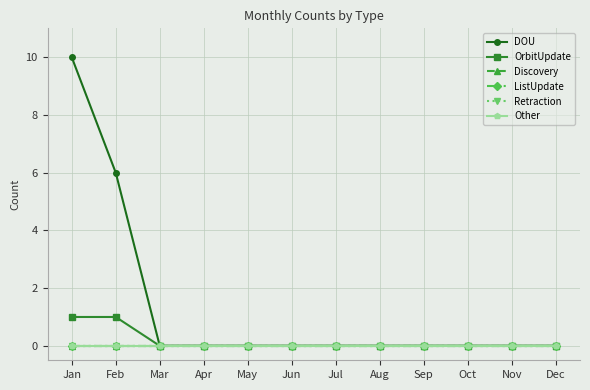

True or false: DOU and Discovery cross at least once.

False